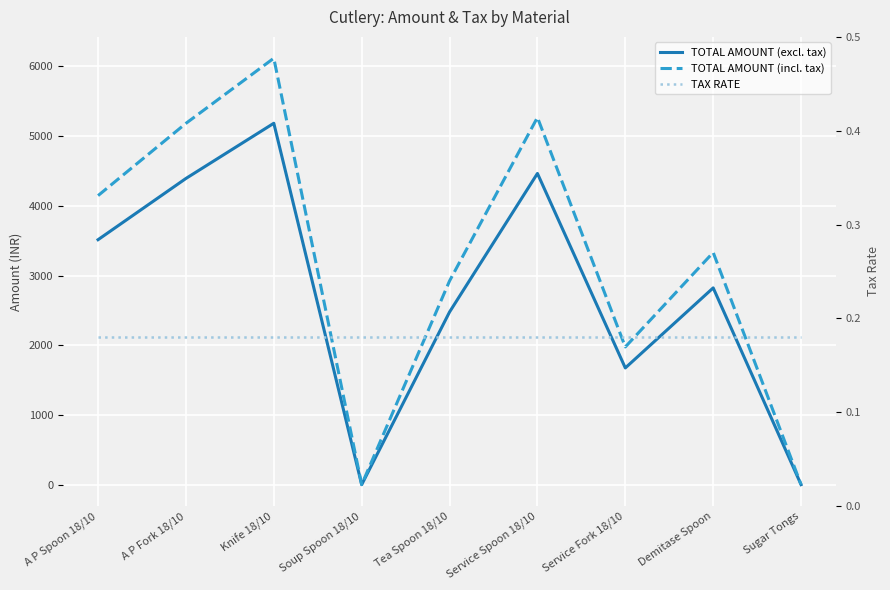

Reading left to right, what are all the values shown in this chart?

TOTAL AMOUNT (excl. tax): 3513.6	4392.0	5184.0	0.0	2476.8	4464.0	1674.0	2822.4	0.0
TOTAL AMOUNT (incl. tax): 4146.1	5182.6	6117.1	0.0	2922.6	5267.5	1975.3	3330.4	0.0
TAX RATE: 0.2	0.2	0.2	0.2	0.2	0.2	0.2	0.2	0.2